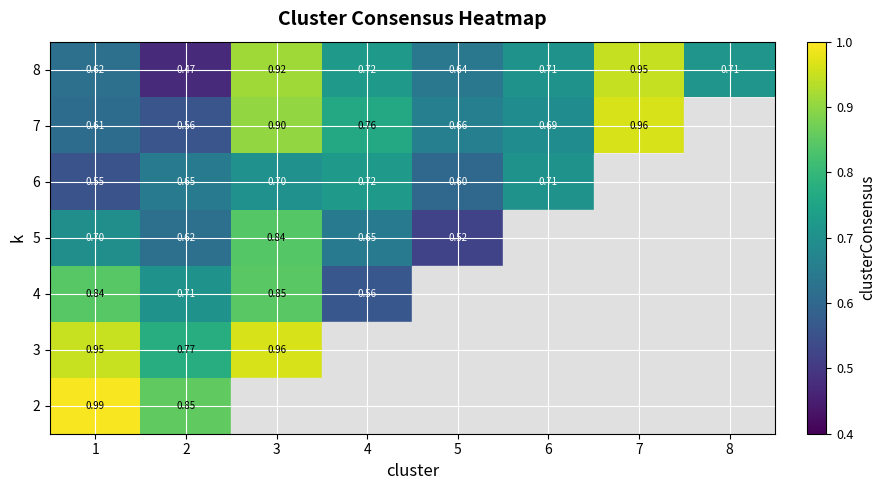

Is the value of 8 at 2 greater than the value of 7 at 3?

No